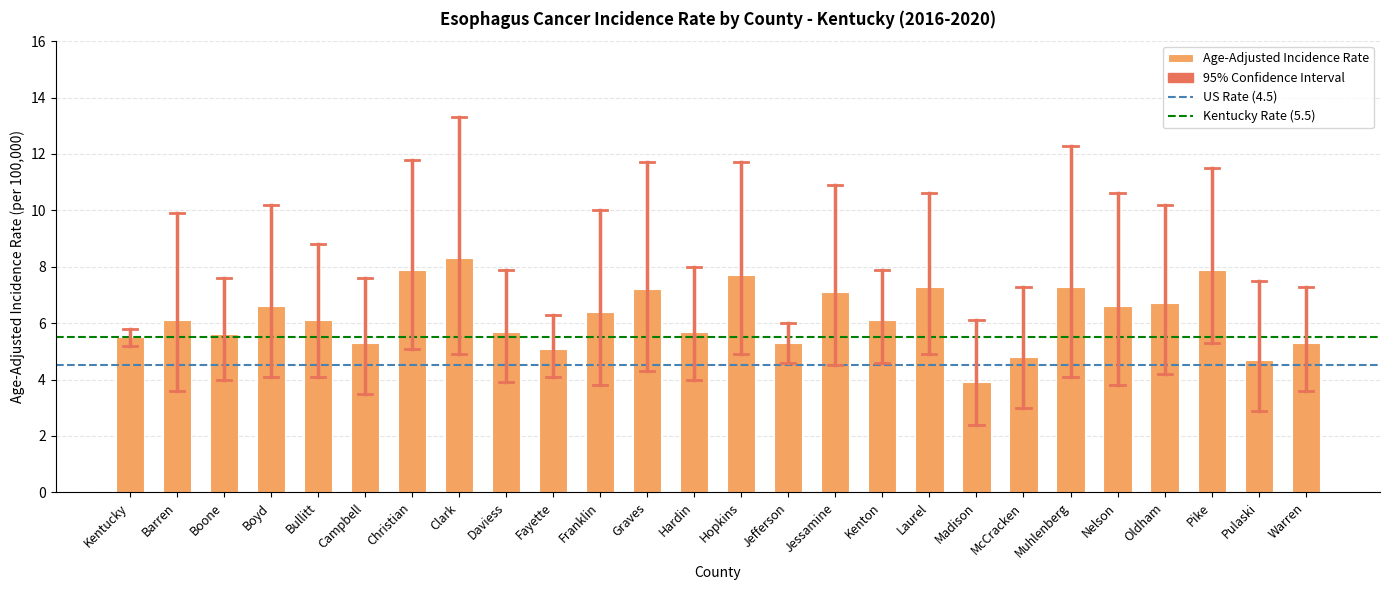

What is the change in value from Boone to Franklin?

+0.8